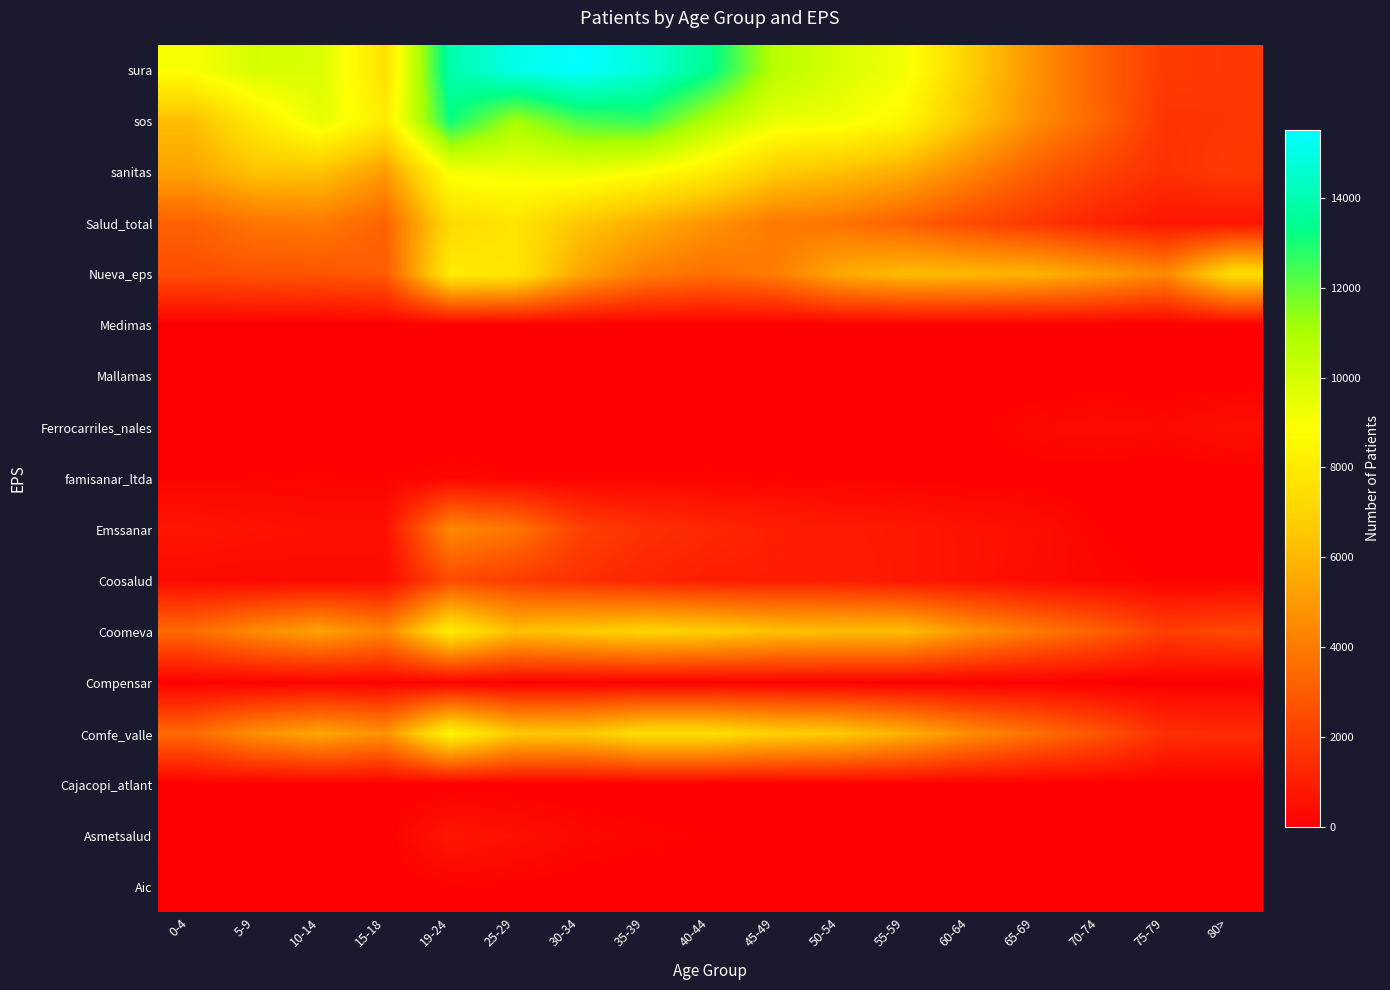

Reading right to left, what are all the values shown in this chart?

Aic: 80>=0	75-79=0	70-74=0	65-69=0	60-64=2	55-59=5	50-54=8	45-49=10	40-44=15	35-39=28	30-34=46	25-29=91	19-24=119	15-18=13	10-14=7	5-9=11	0-4=19
Asmetsalud: 80>=3	75-79=1	70-74=11	65-69=26	60-64=43	55-59=77	50-54=88	45-49=92	40-44=136	35-39=186	30-34=262	25-29=532	19-24=756	15-18=60	10-14=68	5-9=79	0-4=102
Cajacopi_atlant: 80>=0	75-79=0	70-74=0	65-69=0	60-64=0	55-59=0	50-54=0	45-49=0	40-44=0	35-39=0	30-34=0	25-29=0	19-24=0	15-18=1	10-14=0	5-9=0	0-4=0
Comfe_valle: 80>=1458	75-79=1553	70-74=2751	65-69=3685	60-64=4604	55-59=5763	50-54=6606	45-49=6846	40-44=7392	35-39=7411	30-34=6542	25-29=6588	19-24=8432	15-18=4777	10-14=5409	5-9=4677	0-4=3434
Compensar: 80>=7	75-79=5	70-74=9	65-69=20	60-64=30	55-59=44	50-54=70	45-49=93	40-44=87	35-39=101	30-34=65	25-29=53	19-24=105	15-18=99	10-14=103	5-9=95	0-4=52
Coomeva: 80>=2377	75-79=2042	70-74=3135	65-69=3978	60-64=4898	55-59=6184	50-54=6190	45-49=6298	40-44=6790	35-39=6980	30-34=6600	25-29=6224	19-24=8059	15-18=4381	10-14=5278	5-9=4535	0-4=3477
Coosalud: 80>=115	75-79=119	70-74=225	65-69=392	60-64=633	55-59=776	50-54=969	45-49=988	40-44=984	35-39=1217	30-34=1582	25-29=1972	19-24=2464	15-18=359	10-14=344	5-9=307	0-4=343
Emssanar: 80>=31	75-79=45	70-74=130	65-69=451	60-64=626	55-59=790	50-54=875	45-49=1026	40-44=1297	35-39=1619	30-34=2115	25-29=3830	19-24=4446	15-18=513	10-14=503	5-9=610	0-4=724
famisanar_ltda: 80>=11	75-79=12	70-74=16	65-69=41	60-64=52	55-59=85	50-54=108	45-49=133	40-44=152	35-39=149	30-34=128	25-29=141	19-24=203	15-18=125	10-14=158	5-9=133	0-4=99
Ferrocarriles_nales: 80>=497	75-79=287	70-74=375	65-69=280	60-64=87	55-59=26	50-54=29	45-49=24	40-44=20	35-39=14	30-34=5	25-29=9	19-24=51	15-18=38	10-14=24	5-9=8	0-4=4
Mallamas: 80>=0	75-79=0	70-74=0	65-69=1	60-64=3	55-59=0	50-54=3	45-49=7	40-44=5	35-39=12	30-34=11	25-29=15	19-24=21	15-18=1	10-14=4	5-9=2	0-4=3
Medimas: 80>=2	75-79=0	70-74=0	65-69=1	60-64=0	55-59=1	50-54=0	45-49=1	40-44=1	35-39=0	30-34=0	25-29=1	19-24=8	15-18=1	10-14=1	5-9=1	0-4=0
Nueva_eps: 80>=7374	75-79=4460	70-74=5220	65-69=5843	60-64=5978	55-59=6117	50-54=5517	45-49=4077	40-44=3605	35-39=4060	30-34=5394	25-29=7820	19-24=8038	15-18=2977	10-14=2761	5-9=2687	0-4=2526
Salud_total: 80>=666	75-79=693	70-74=1144	65-69=1791	60-64=2385	55-59=3149	50-54=3764	45-49=4001	40-44=4816	35-39=5677	30-34=6488	25-29=7746	19-24=7262	15-18=3242	10-14=3987	5-9=3820	0-4=3169
sanitas: 80>=1894	75-79=1580	70-74=2181	65-69=3046	60-64=4342	55-59=5600	50-54=6238	45-49=6701	40-44=8084	35-39=8917	30-34=9425	25-29=9227	19-24=9077	15-18=5072	10-14=6370	5-9=6340	0-4=5313
sos: 80>=1760	75-79=1691	70-74=3282	65-69=4591	60-64=6372	55-59=8483	50-54=9219	45-49=9424	40-44=10838	35-39=12622	30-34=12367	25-29=11156	19-24=13150	15-18=8054	10-14=9529	5-9=7976	0-4=6190
sura: 80>=1799	75-79=1945	70-74=3158	65-69=4769	60-64=6807	55-59=9139	50-54=9832	45-49=10702	40-44=13461	35-39=14770	30-34=15509	25-29=15112	19-24=13933	15-18=7559	10-14=9794	5-9=9951	0-4=8988